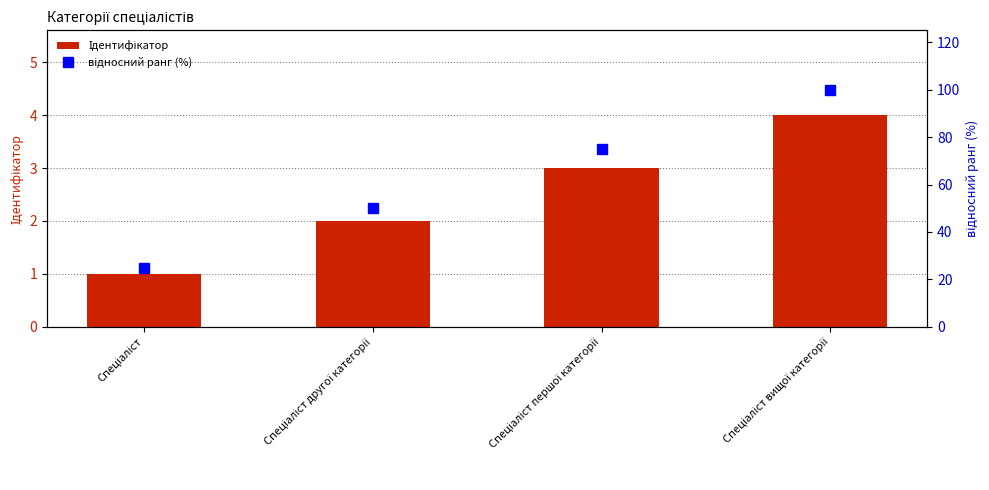

Which series has the largest total across all categories?

відносний ранг (%)